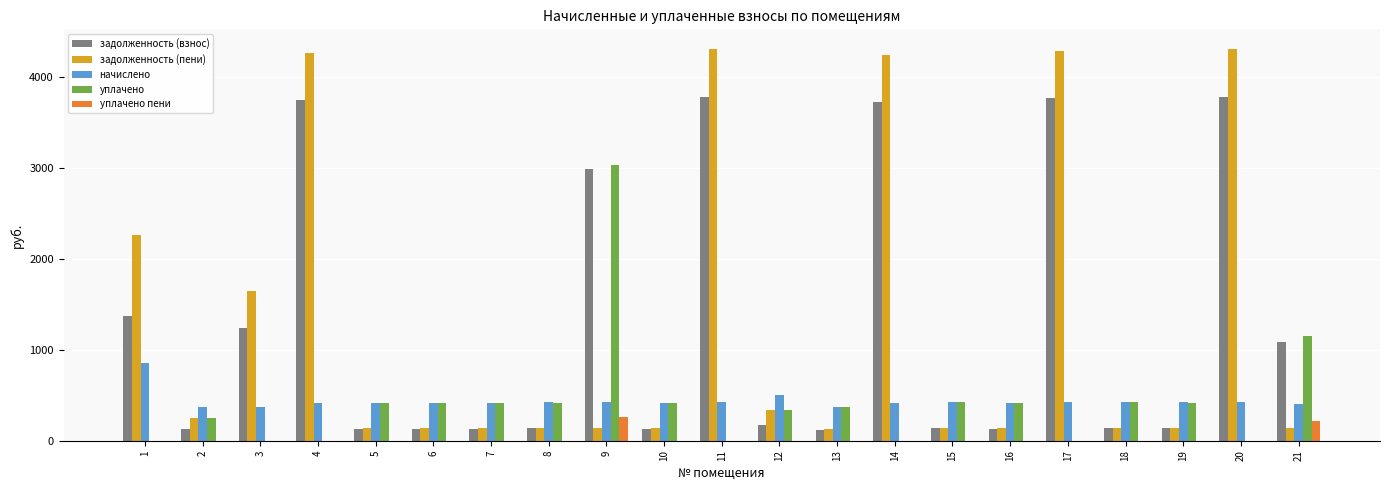

The value of задолженность (пени) at 16 is 138.2. True or false?

True